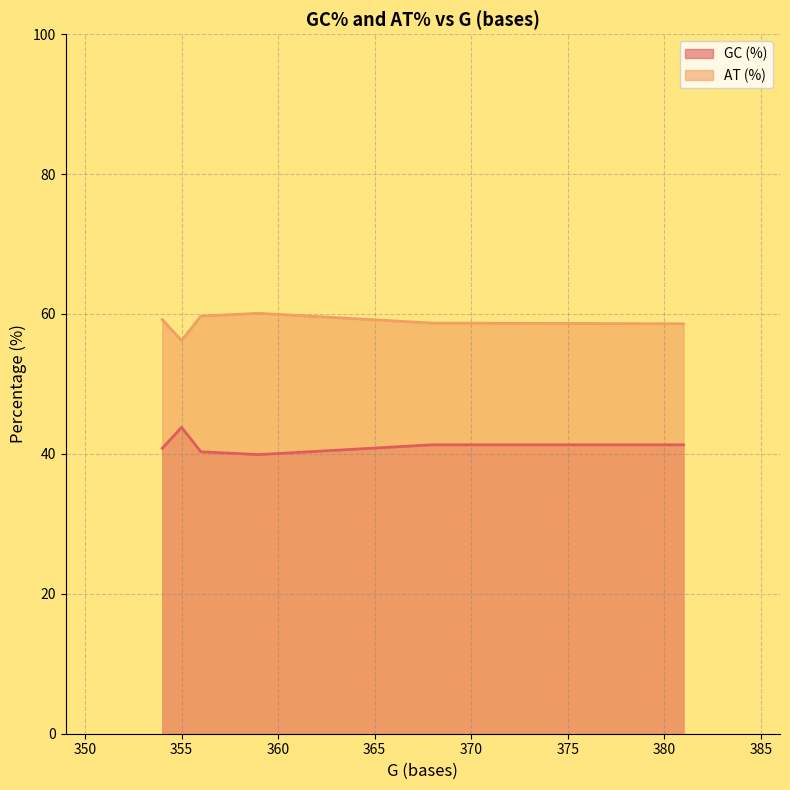

Which series has the widest spread of values?

GC (%)